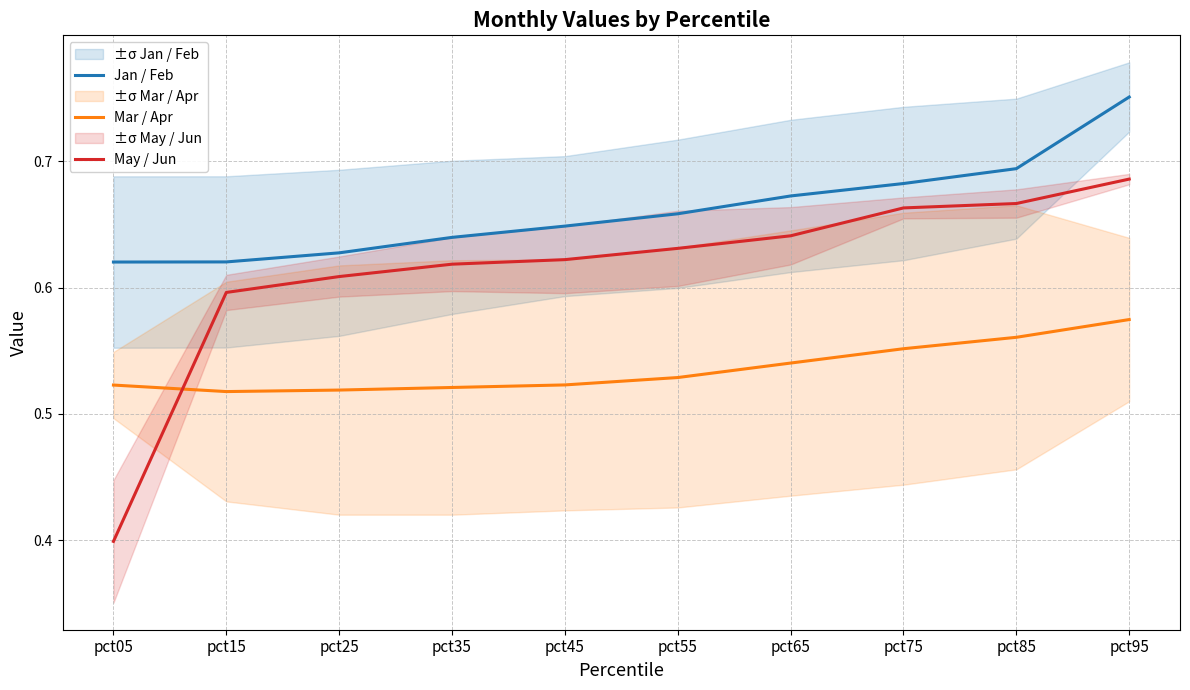

Rank the series by their maximum value, from lowest to highest.

Mar / Apr, May / Jun, Jan / Feb